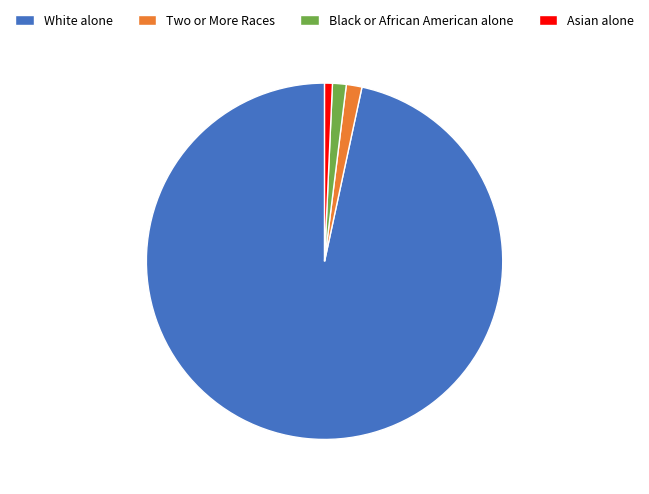

The Asian alone slice represents 1% of the pie. True or false?

True